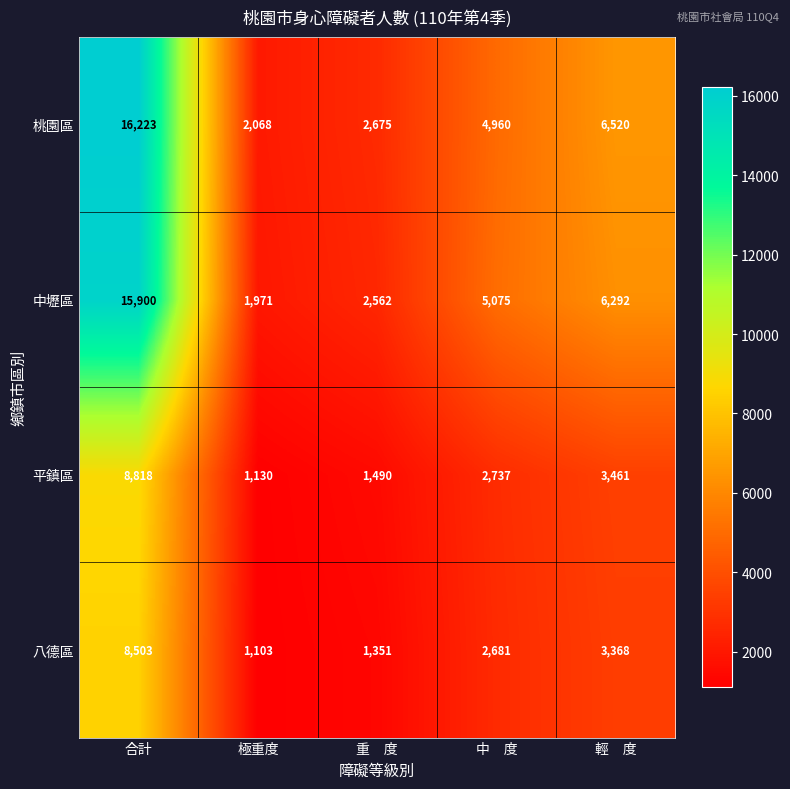

What is the smallest value displayed?

1103